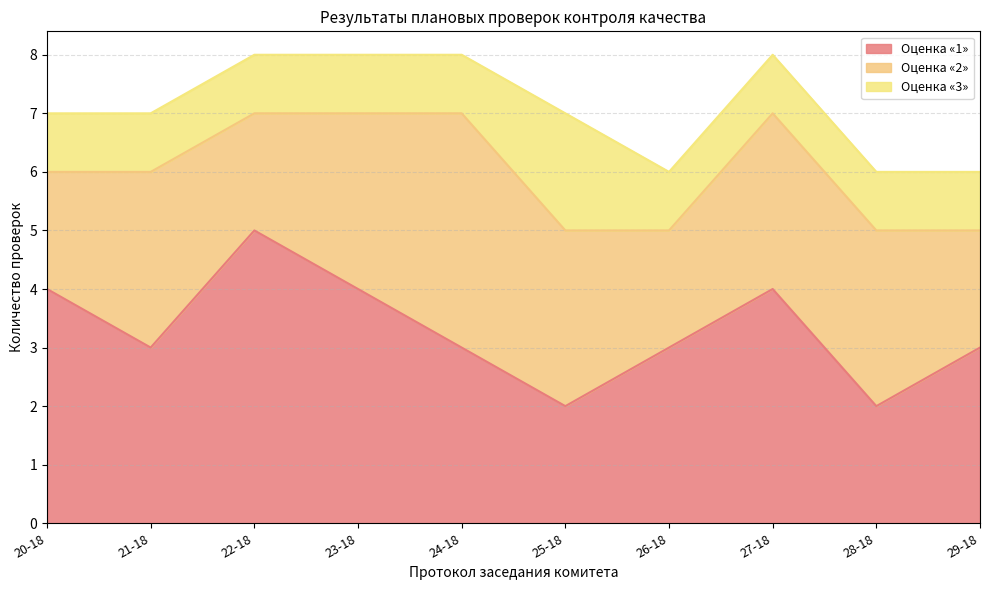

True or false: Оценка «1» has a value of 3 at 21-18.

True